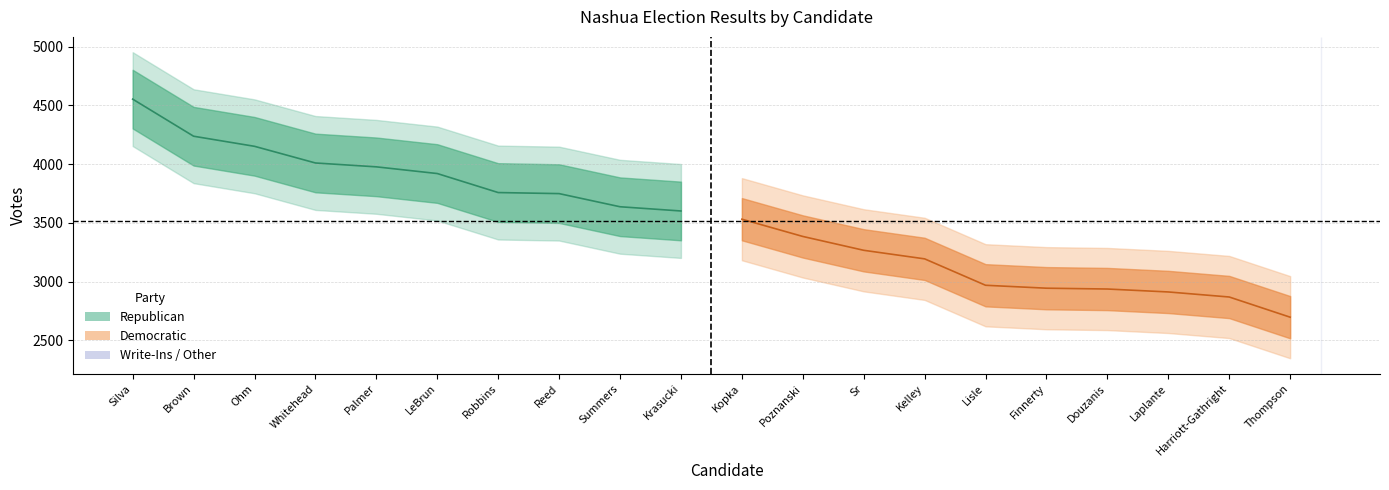

What is the difference between the maximum and minimum values in the Democratic series?

835